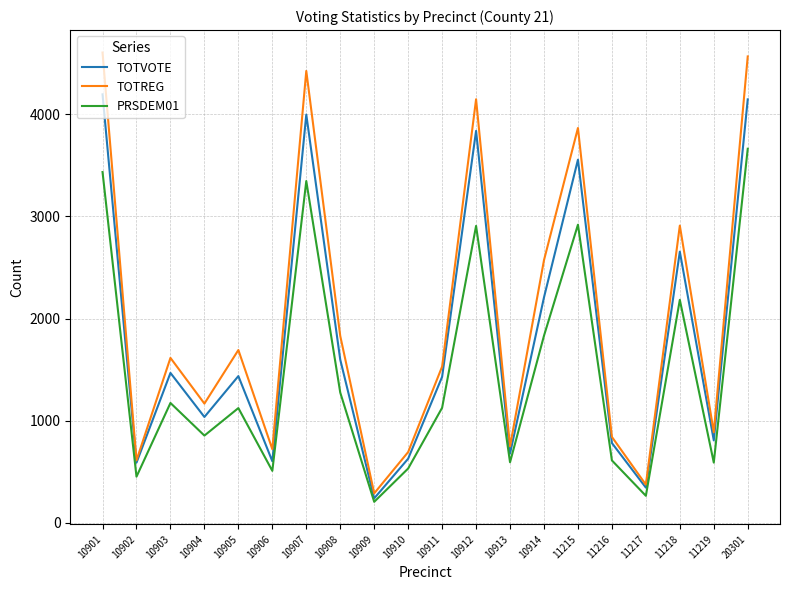

True or false: PRSDEM01 has more than 2 points higher than both neighbors.

True